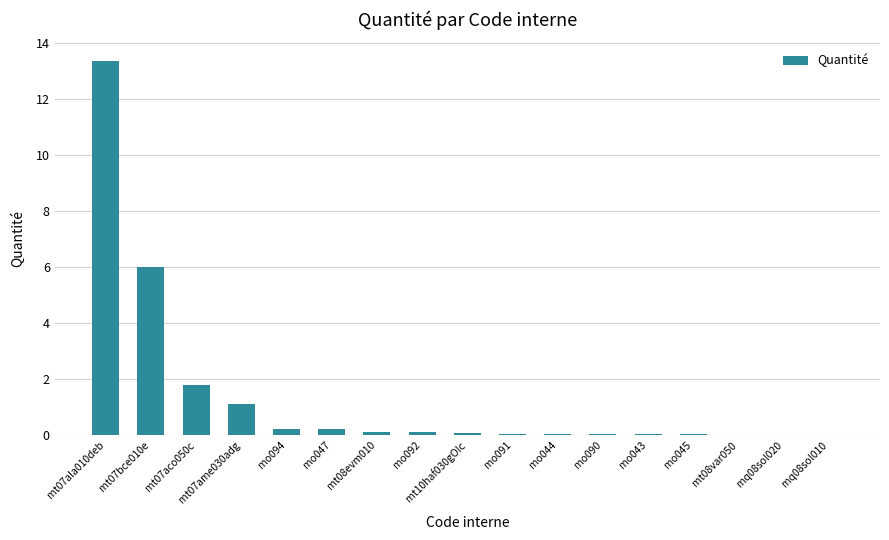

What is the maximum value shown in the chart?

13.4